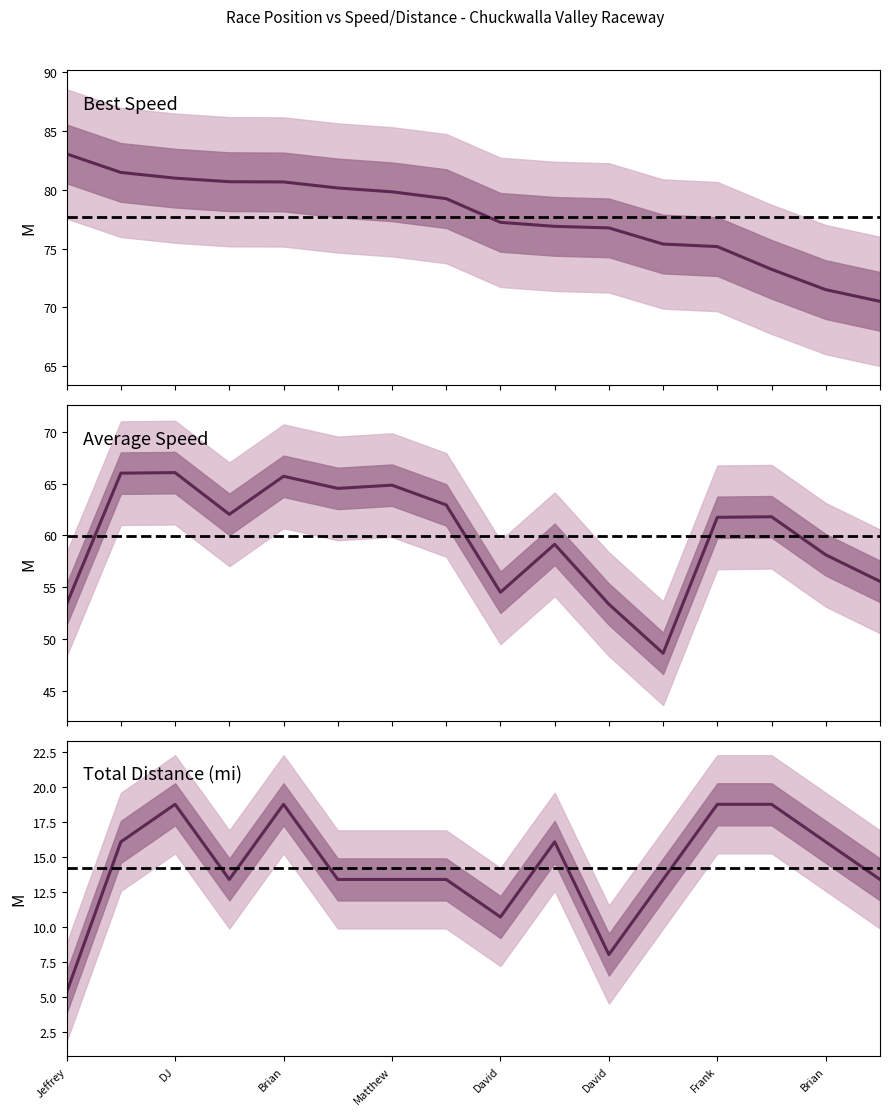

Which category has the lowest value across all series?

Jeffrey